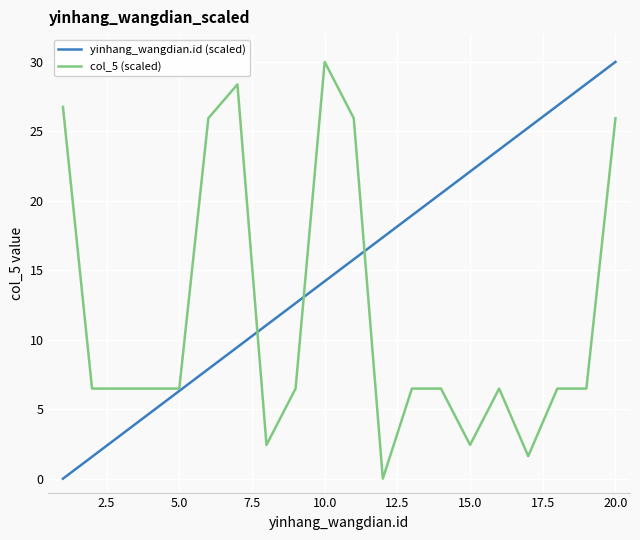

What is the average value of the col_5 (scaled) series?

11.7